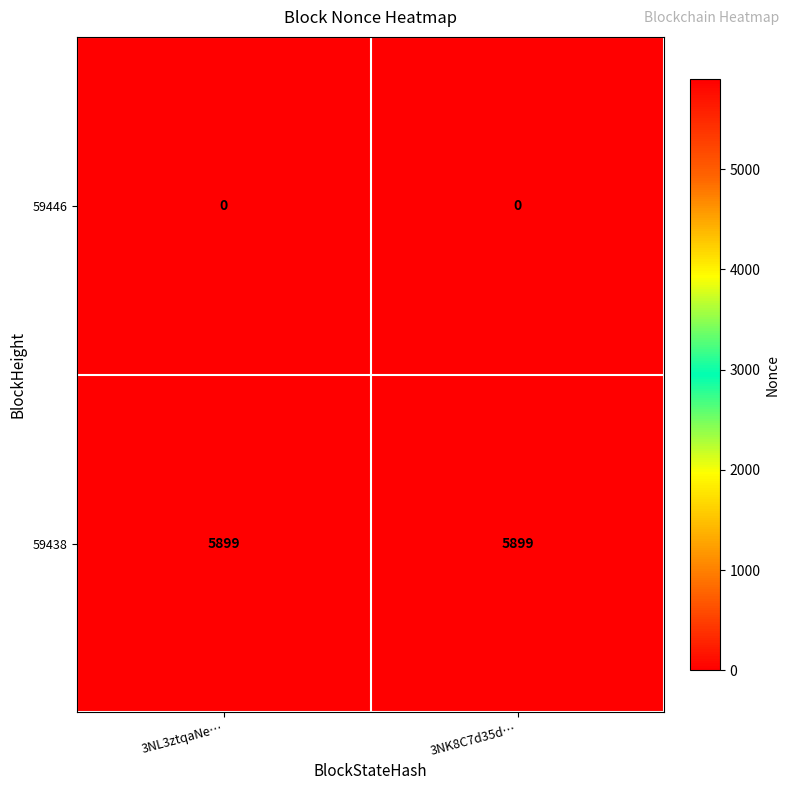

What is the maximum value shown in the chart?

5899